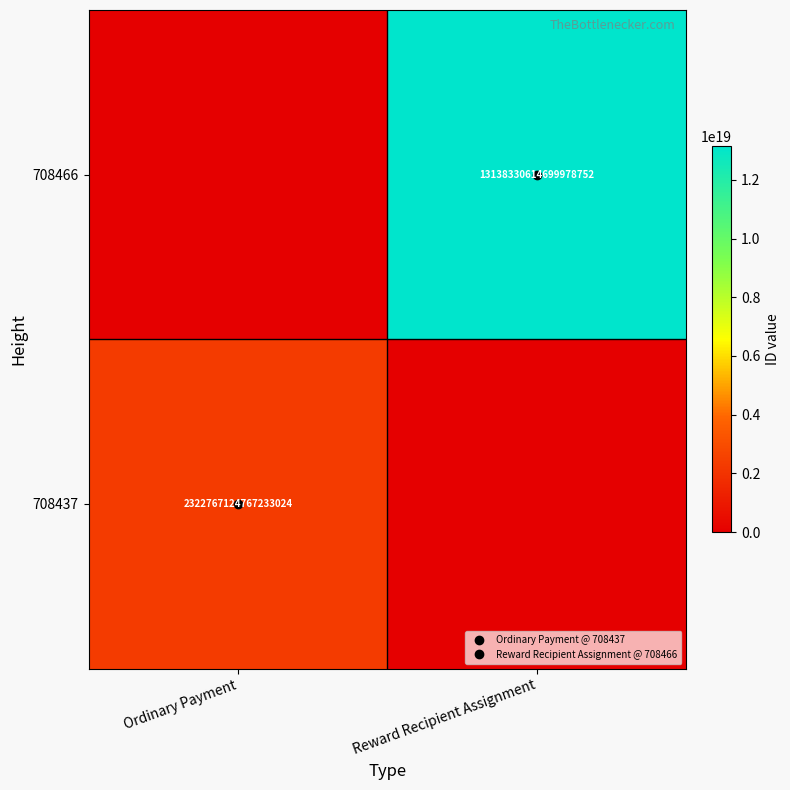

What is the sum of all 708466 values?

13138330614699978752